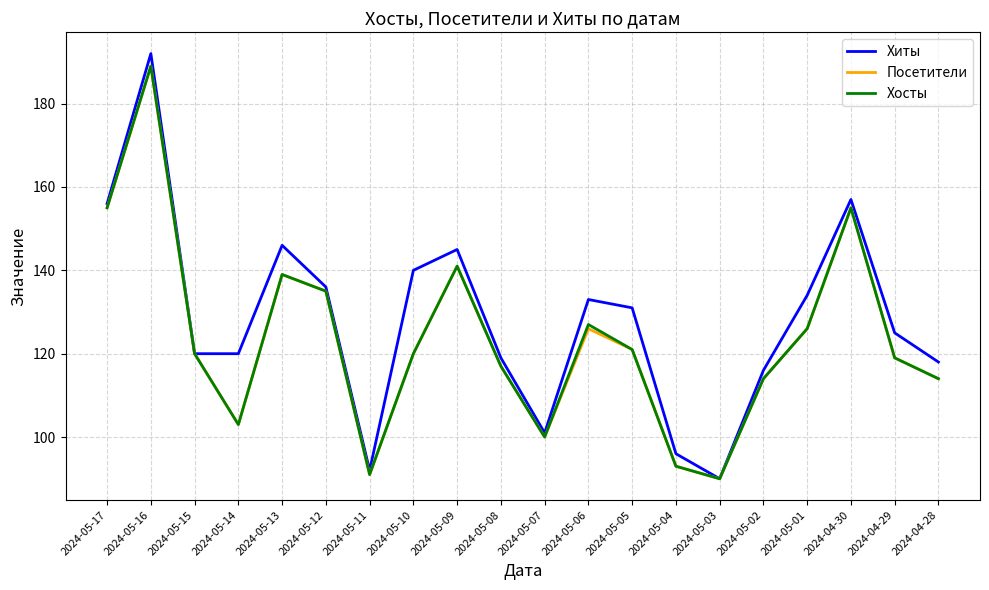

Between 2024-05-06 and 2024-05-05, which series saw the biggest shift?

Хосты